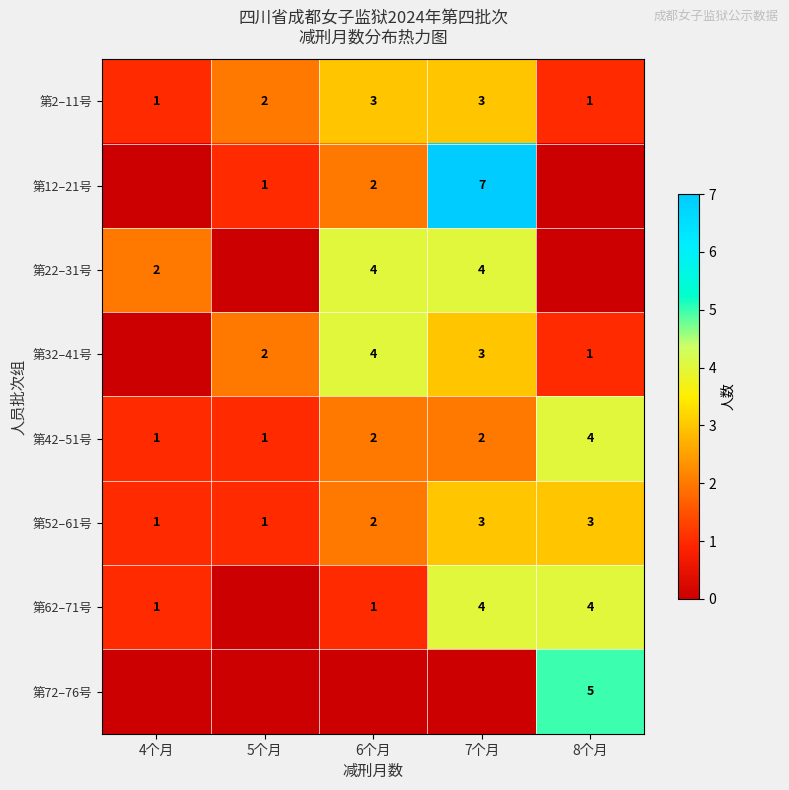

What is the spread (max minus min) of values at 6个月?

4